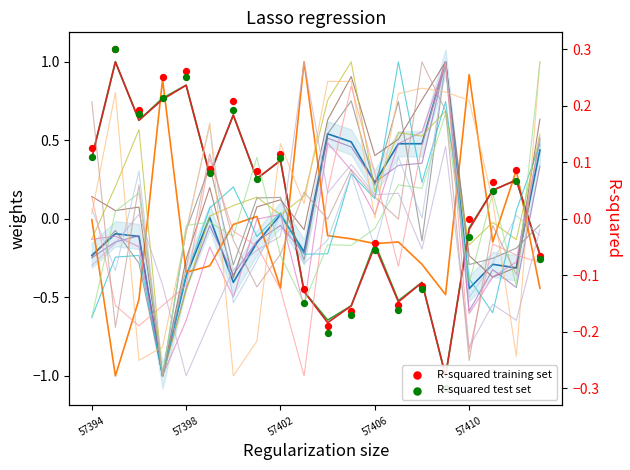

Is the value of col_516 at 57408 greater than the value of col_519 at 57409?

Yes